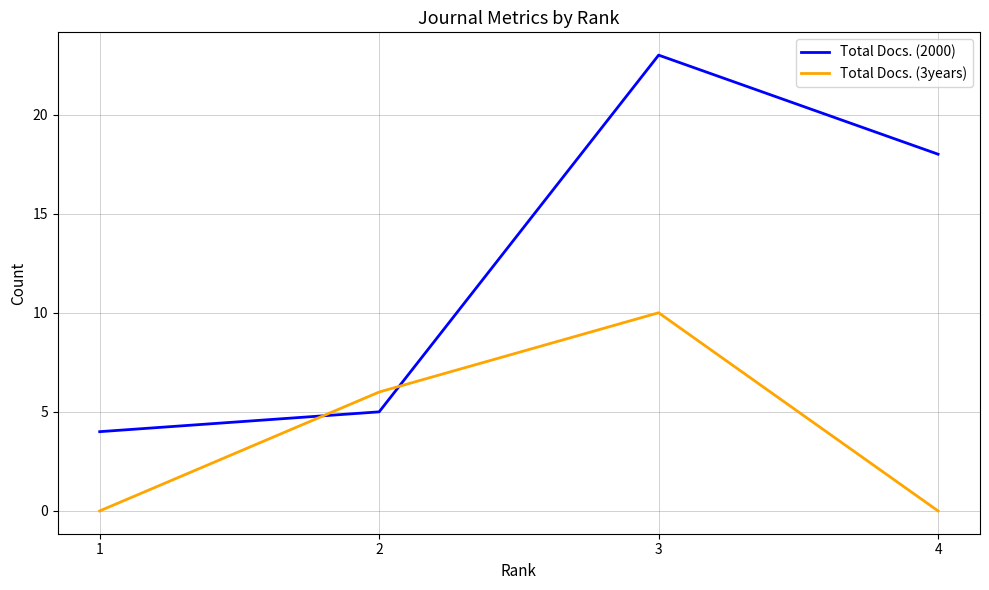

What is the sum of the Total Docs. (3years) values at 3 and 4?

10